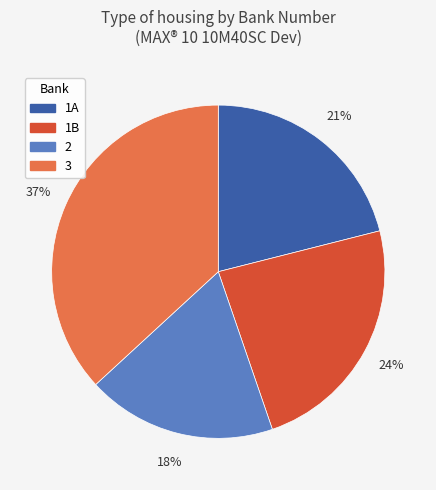

Which category has the biggest portion of the pie?

3